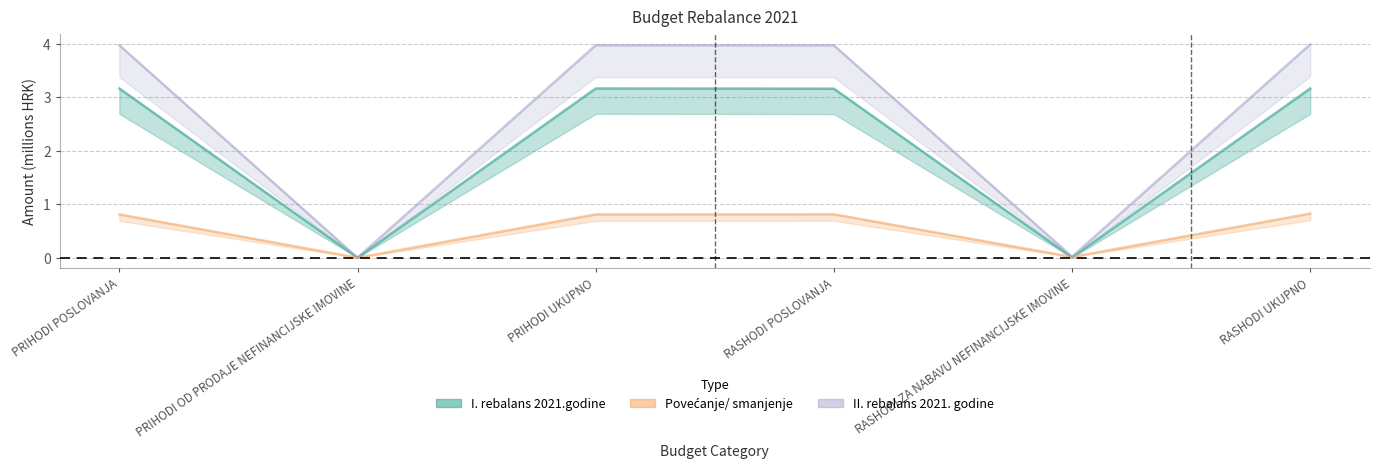

Which label corresponds to the smallest value in the chart?

PRIHODI OD PRODAJE NEFINANCIJSKE IMOVINE